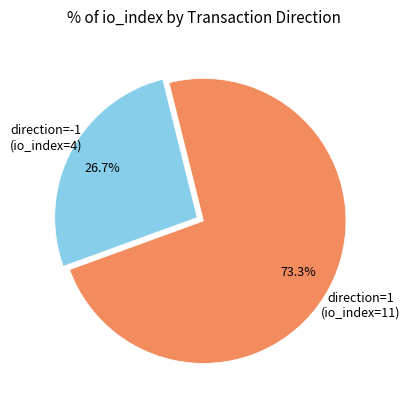

Is there a majority slice in this chart?

Yes